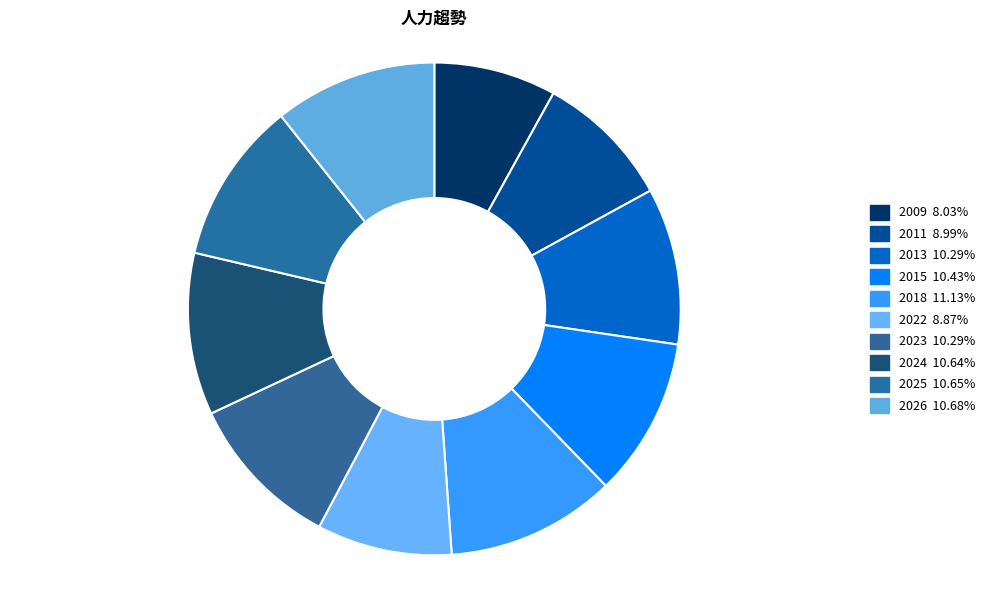

Count the number of slices in the pie.

10